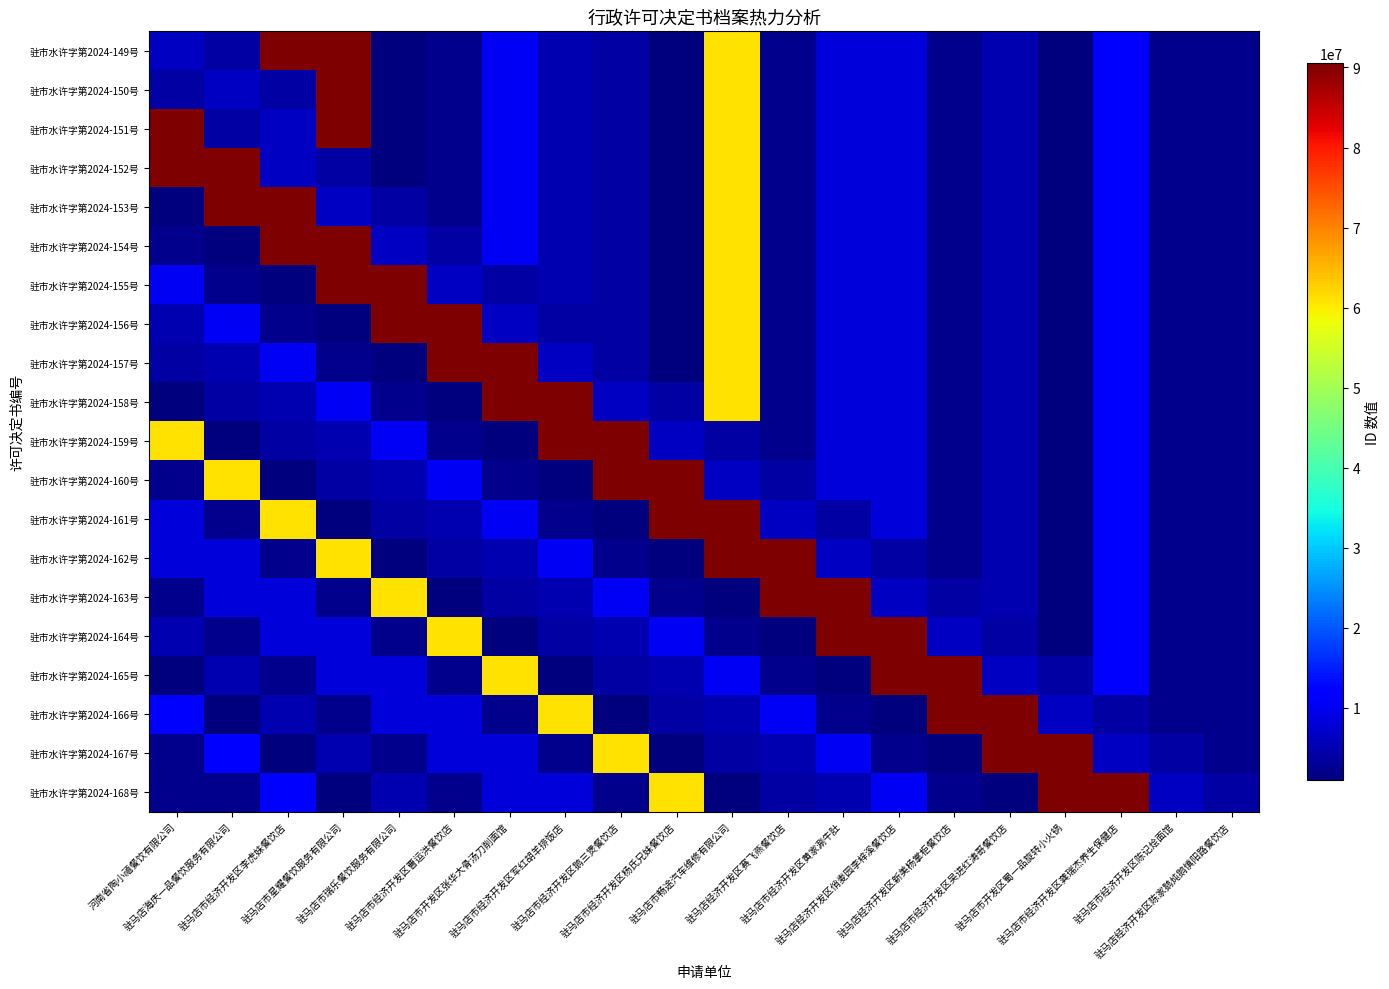

What is the total value across all series at 驻马店市畅途汽车维修有限公司?

823148784